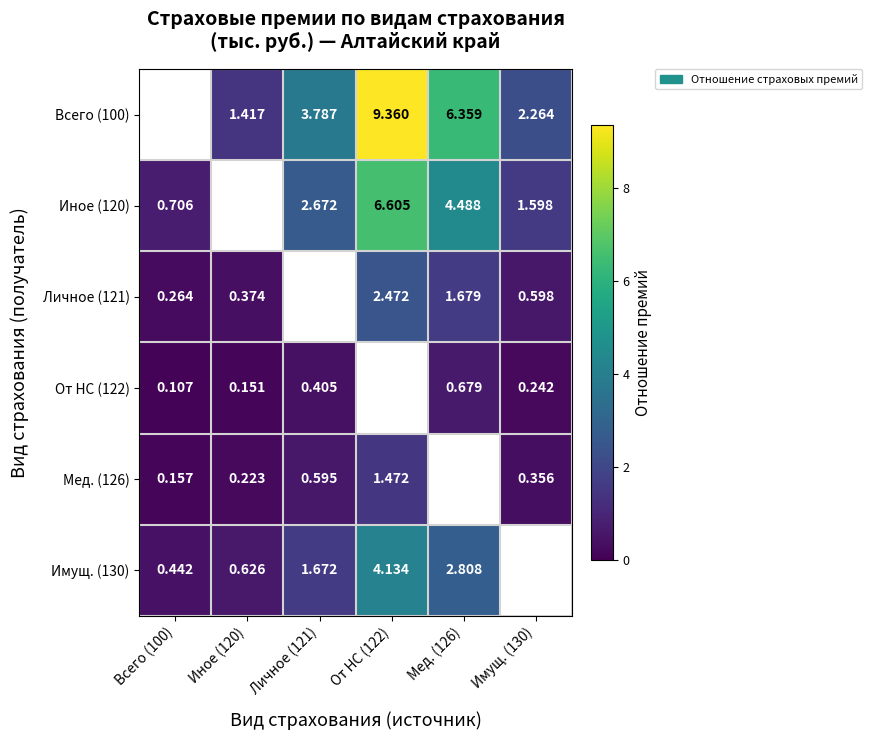

Is the value of Иное (120) at От НС (122) greater than the value of Мед. (126) at От НС (122)?

Yes